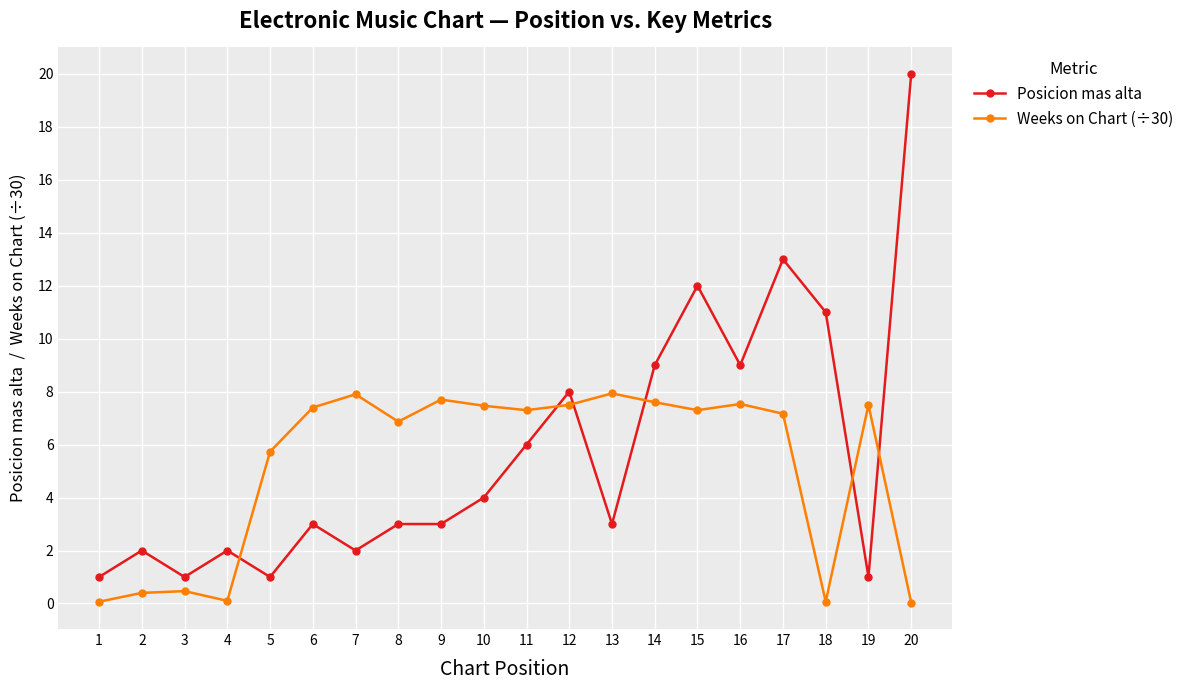

Is this an area chart (filled region under the line)?

No